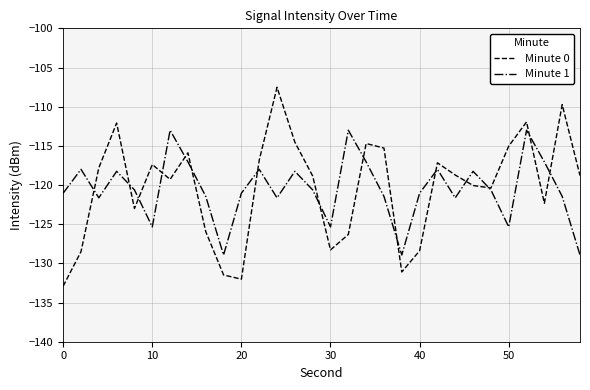

Which series has the widest spread of values?

Minute 0